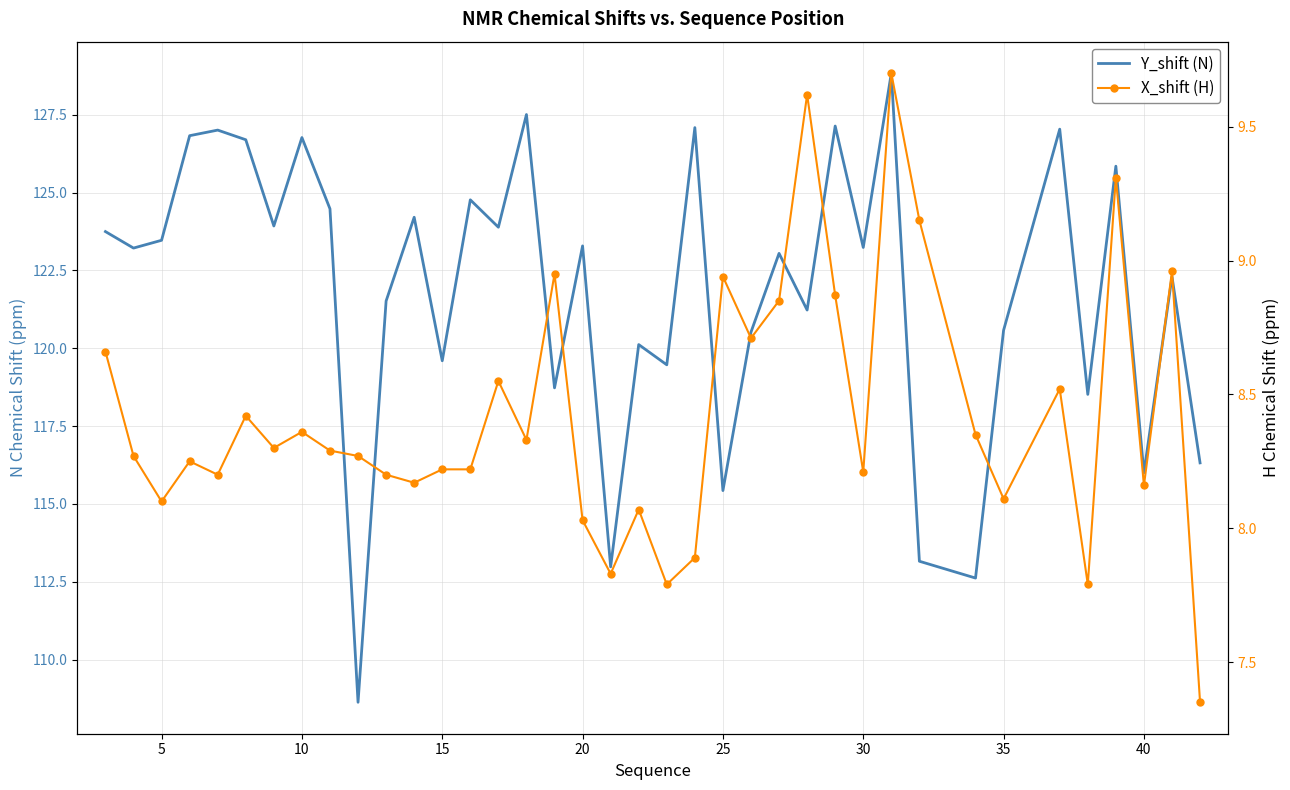

What is the total value across all series at 5?

131.5